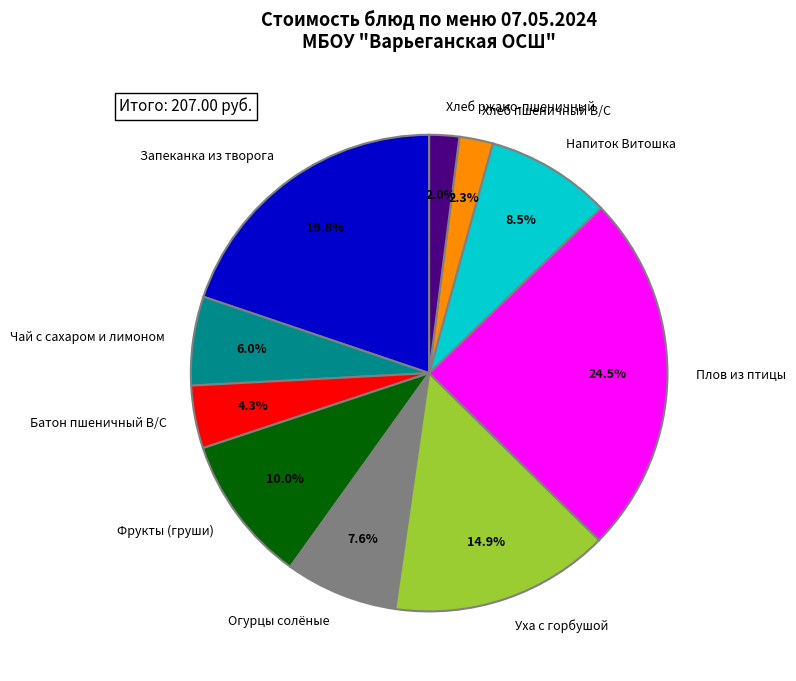

To the nearest percent, what is the average slice percentage?

10%